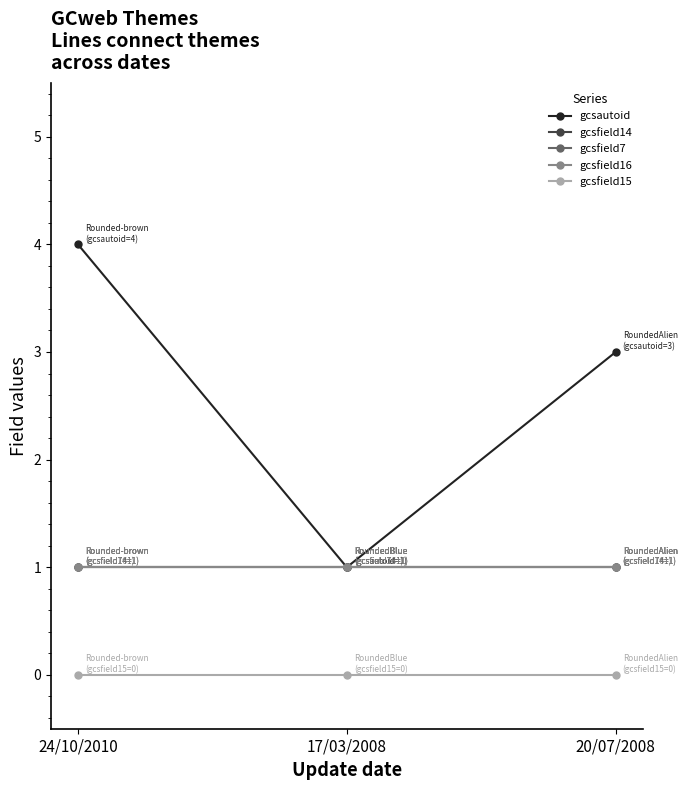

What is the label of the 2nd point from the right?

17/03/2008